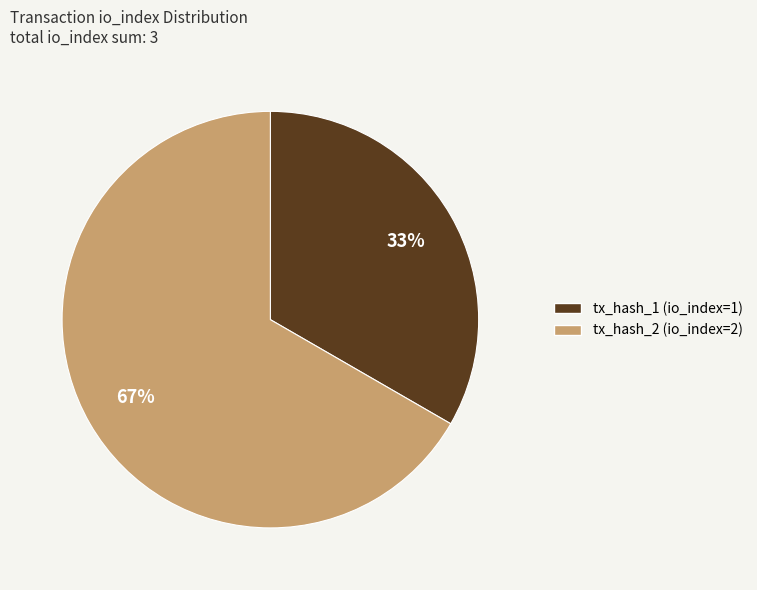

Which slice is the smallest?

tx_hash_1 (io_index=1)